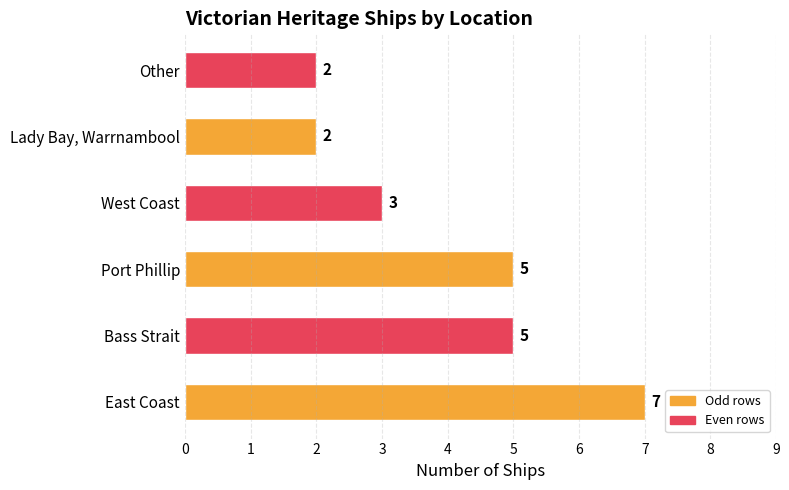

Which has a higher value, Other or Port Phillip?

Port Phillip